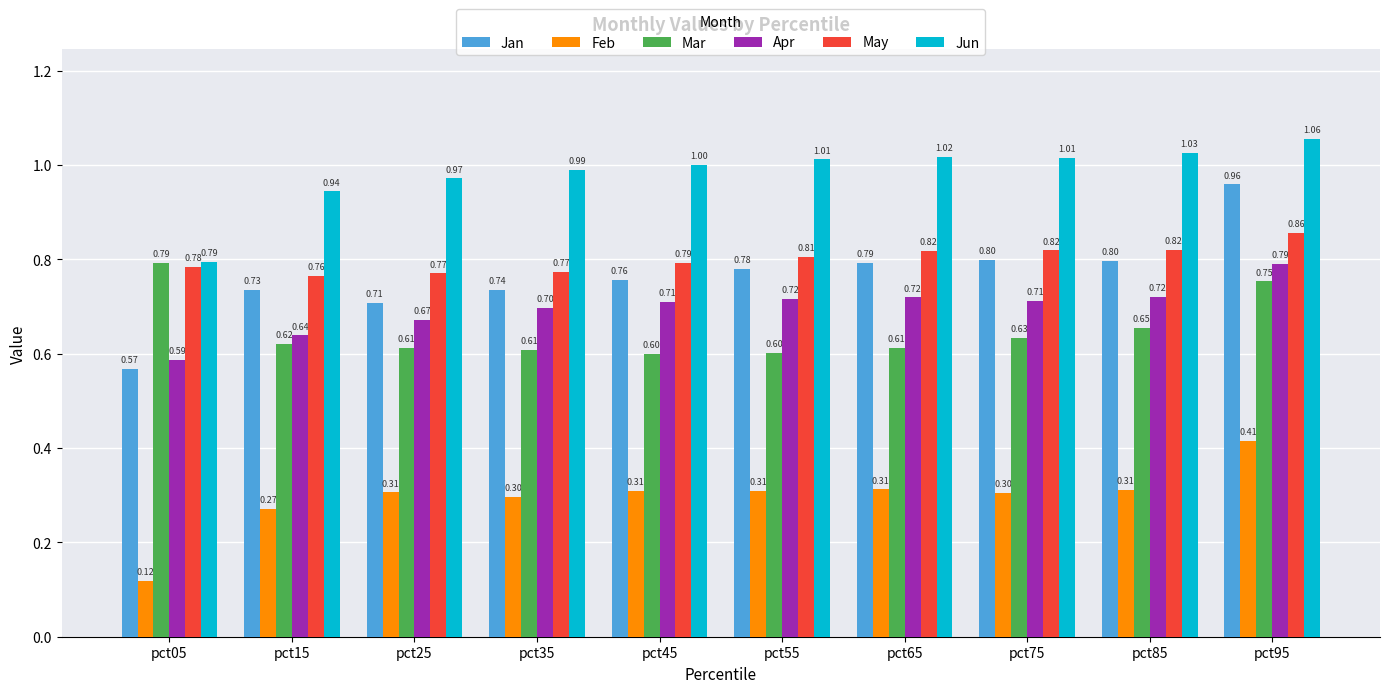

Where is Jun nearest to the value 0?

pct05